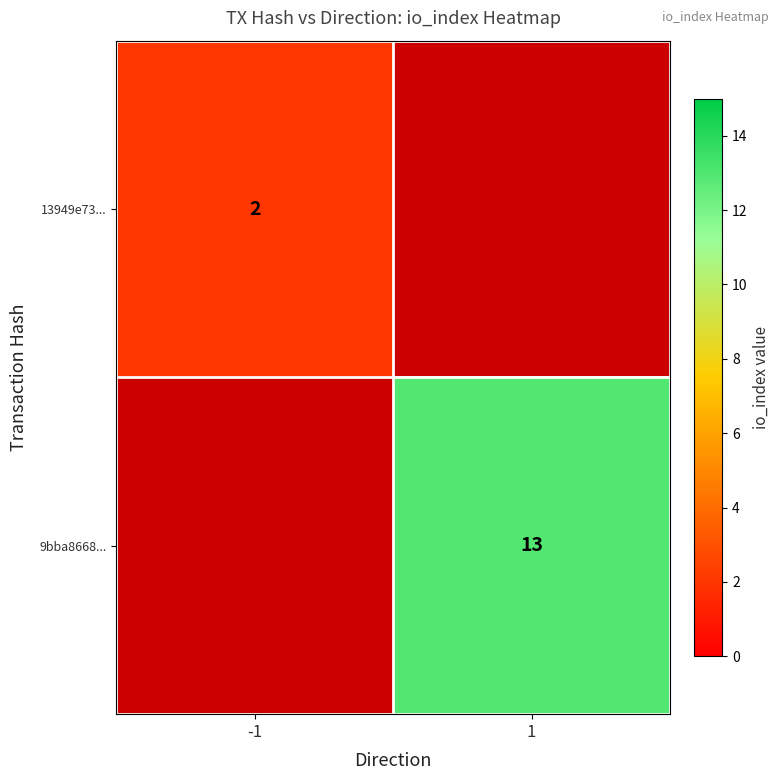

Is it true that 13949e73... equals 1 at -1?

False